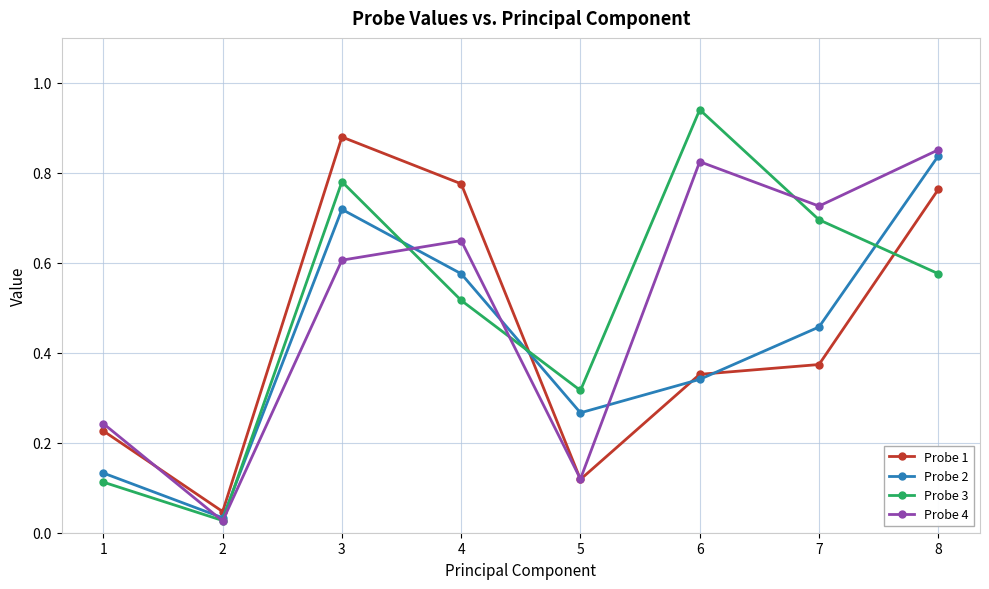

Which series has the widest spread of values?

Probe 3